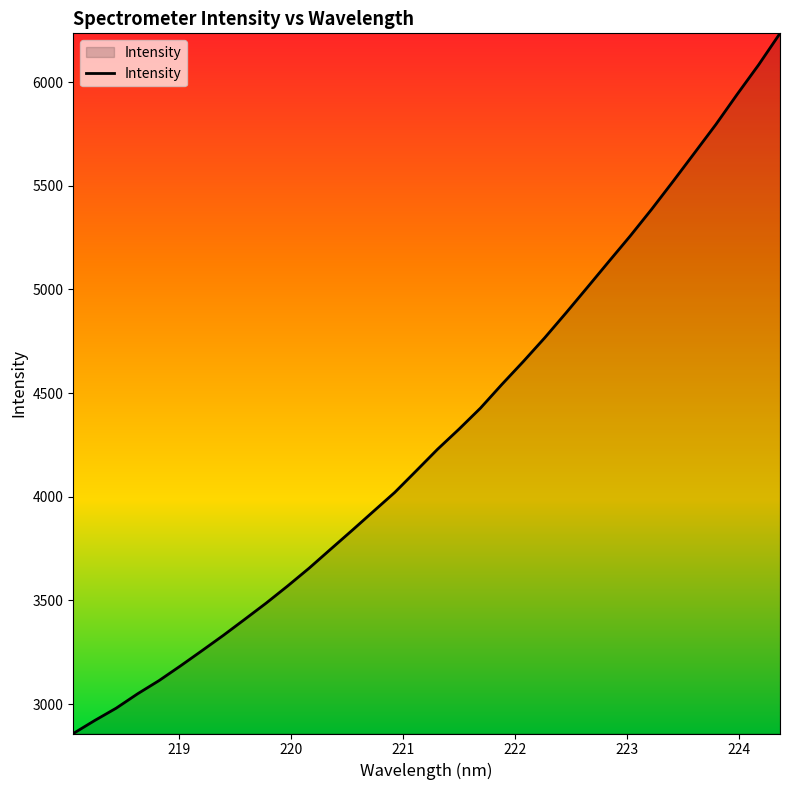

Does the chart display data point markers on the line(s)?

No